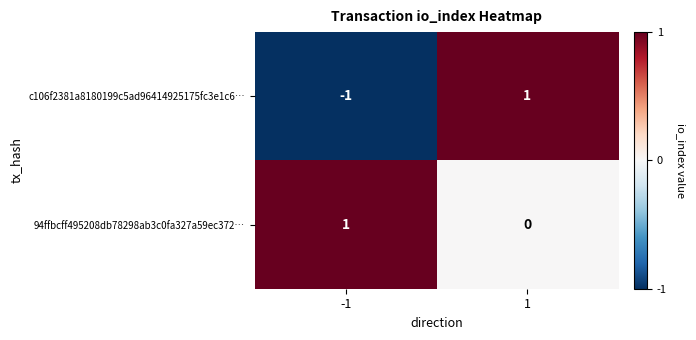

At how many categories does at least one series exceed 0?

2